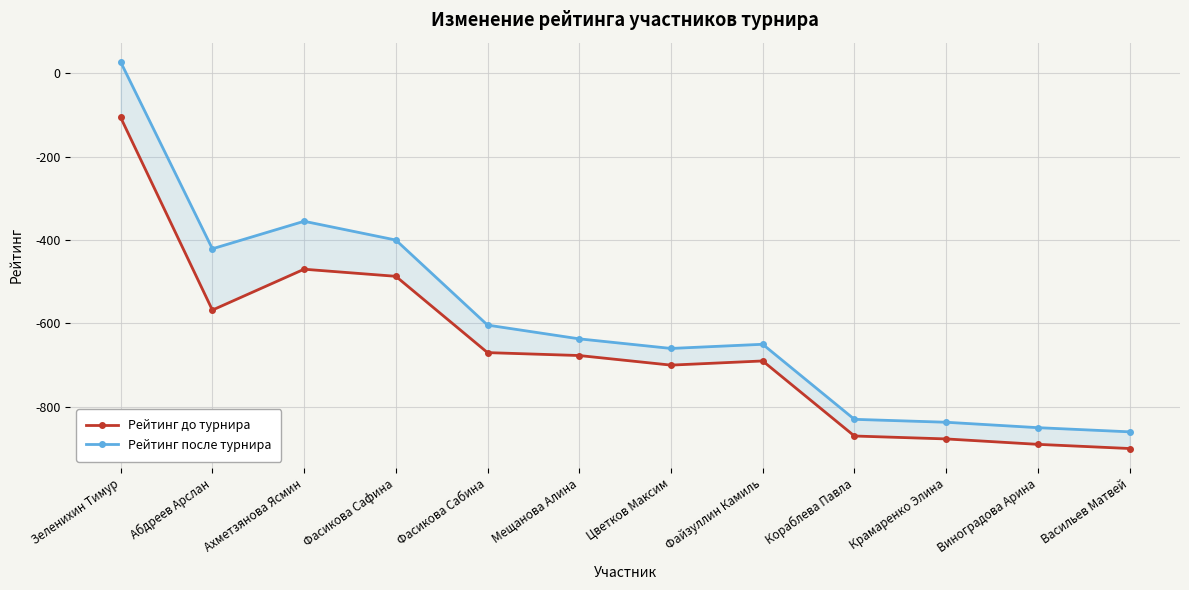

Reading left to right, extract all data points from this chart.

Рейтинг до турнира: -106	-568	-470	-487	-670	-677	-700	-690	-870	-877	-890	-900
Рейтинг после турнира: 27	-421	-355	-400	-604	-637	-660	-650	-830	-837	-850	-860